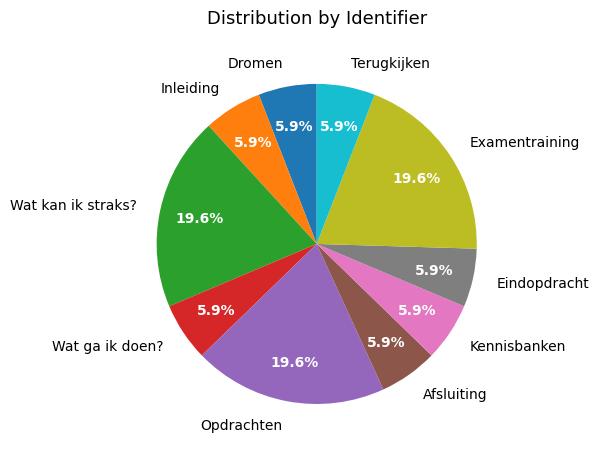

Do Afsluiting and Dromen together represent more than half of the pie?

No